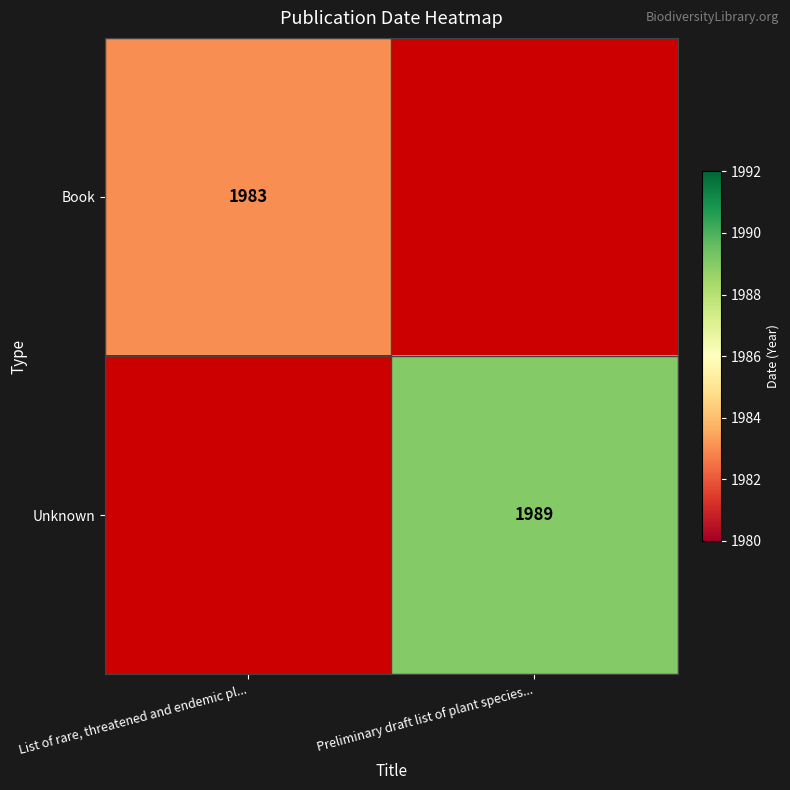

The Unknown series shows 1989 at Preliminary draft list of plant species.... True or false?

True